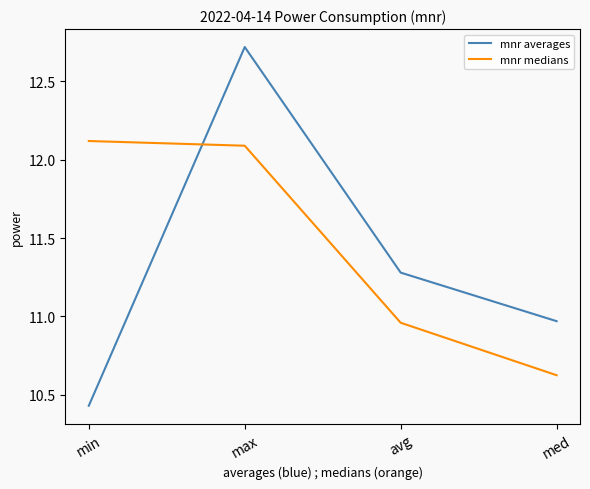

At which label does mnr averages reach its peak?

max